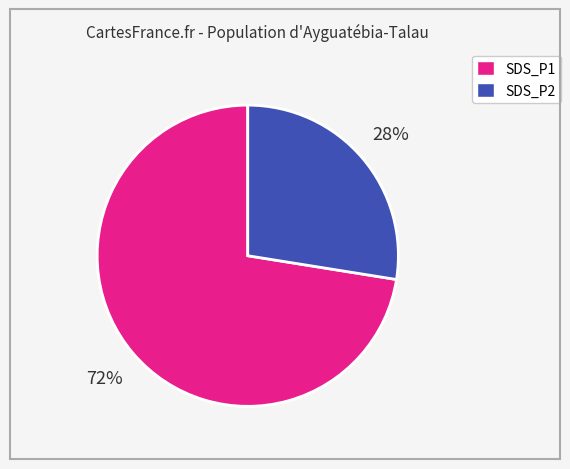

Rank the categories by value from lowest to highest.

SDS_P2, SDS_P1